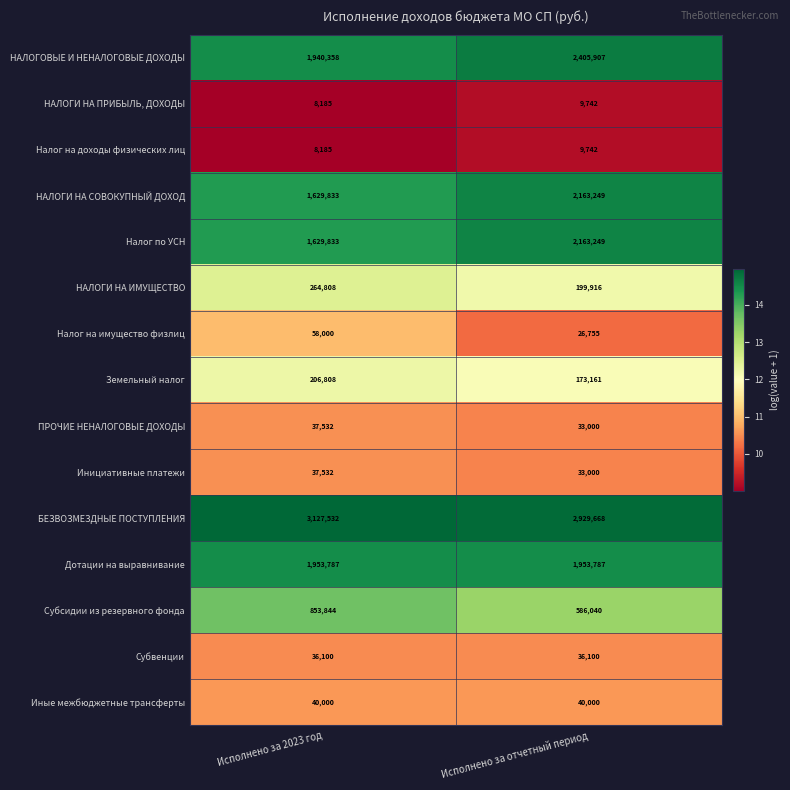

What is the sum of all Субсидии из резервного фонда values?

1439884